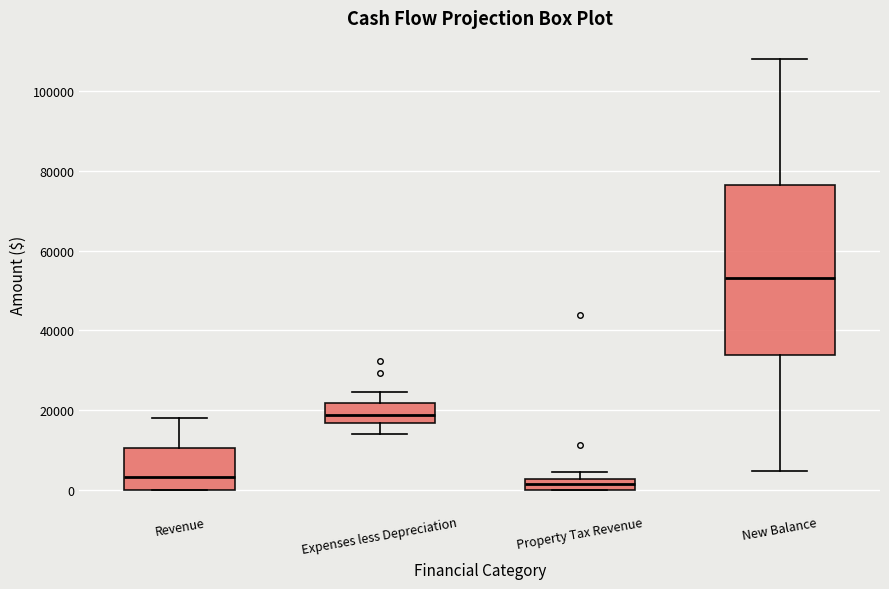

Where is the lower edge of the box for Expenses less Depreciation on the y-axis? The values are not printed on the chart, so give them approximately, as read against the axis.

16000